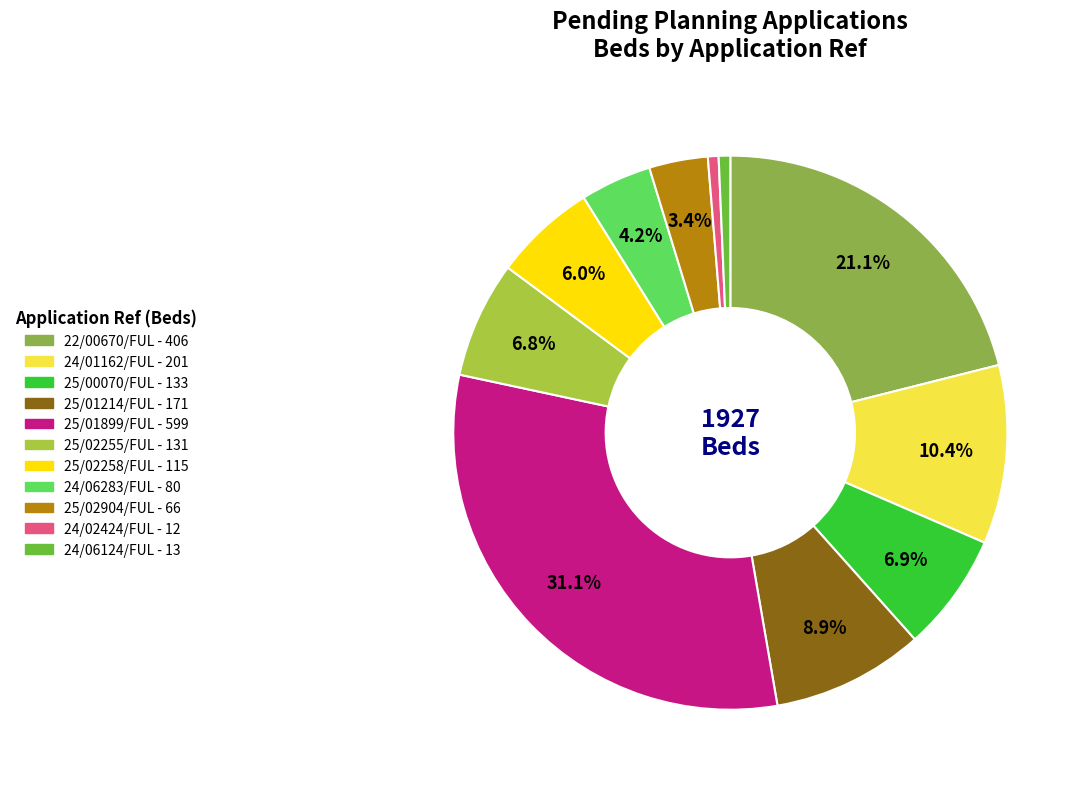

What percentage is NOT represented by 25/01899/FUL?

68.9%